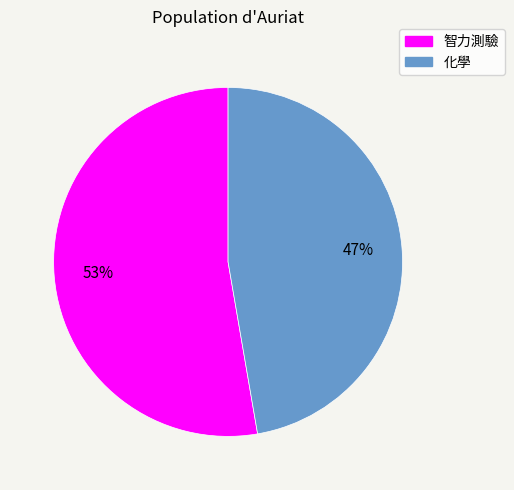

What is the smallest slice in the pie chart?

化學